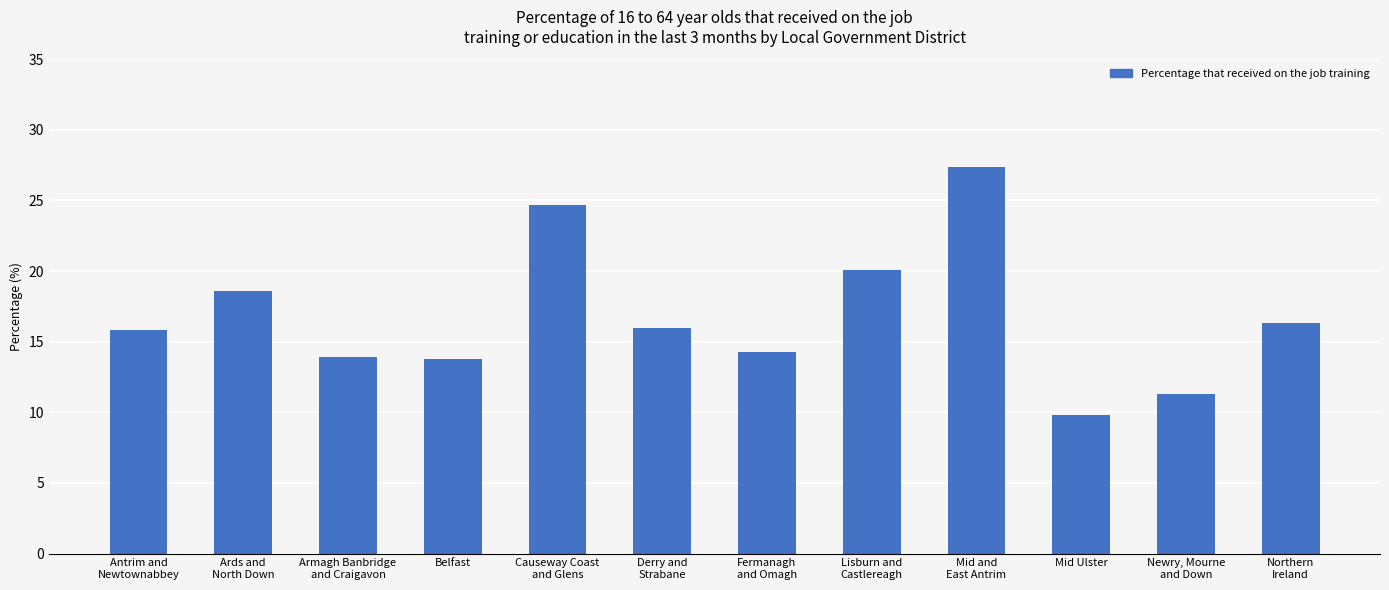

Are the bars horizontal?

No